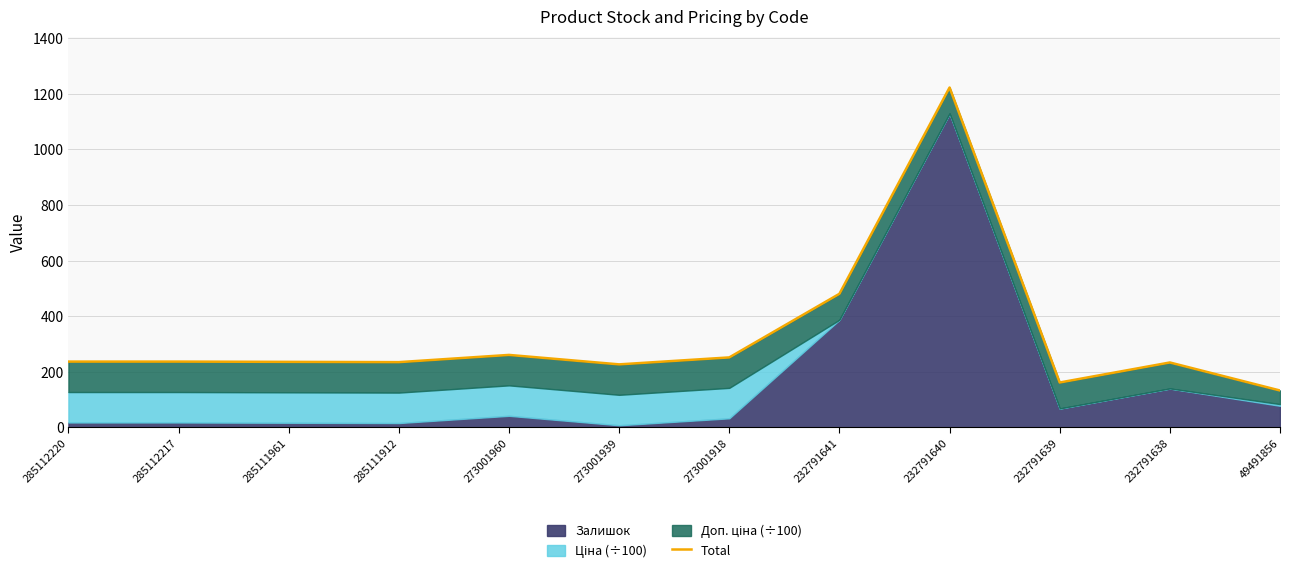

What is the average value?

326.5